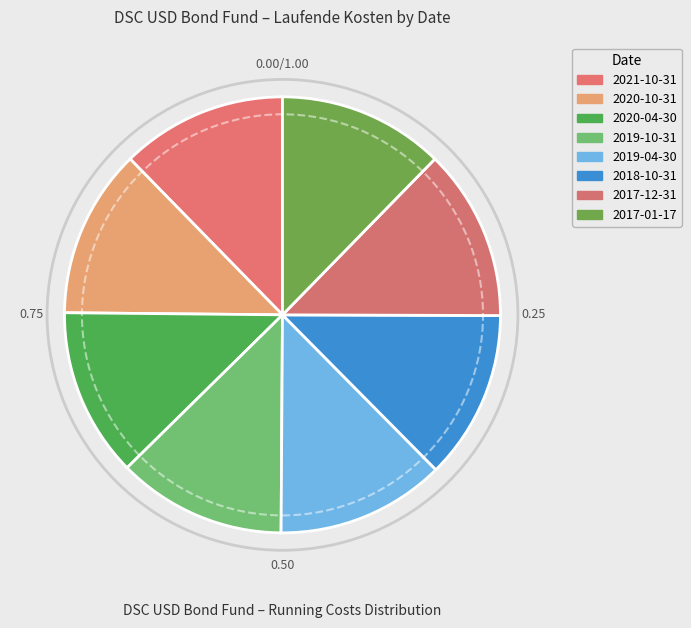

Is there any slice that represents more than half of the pie?

No